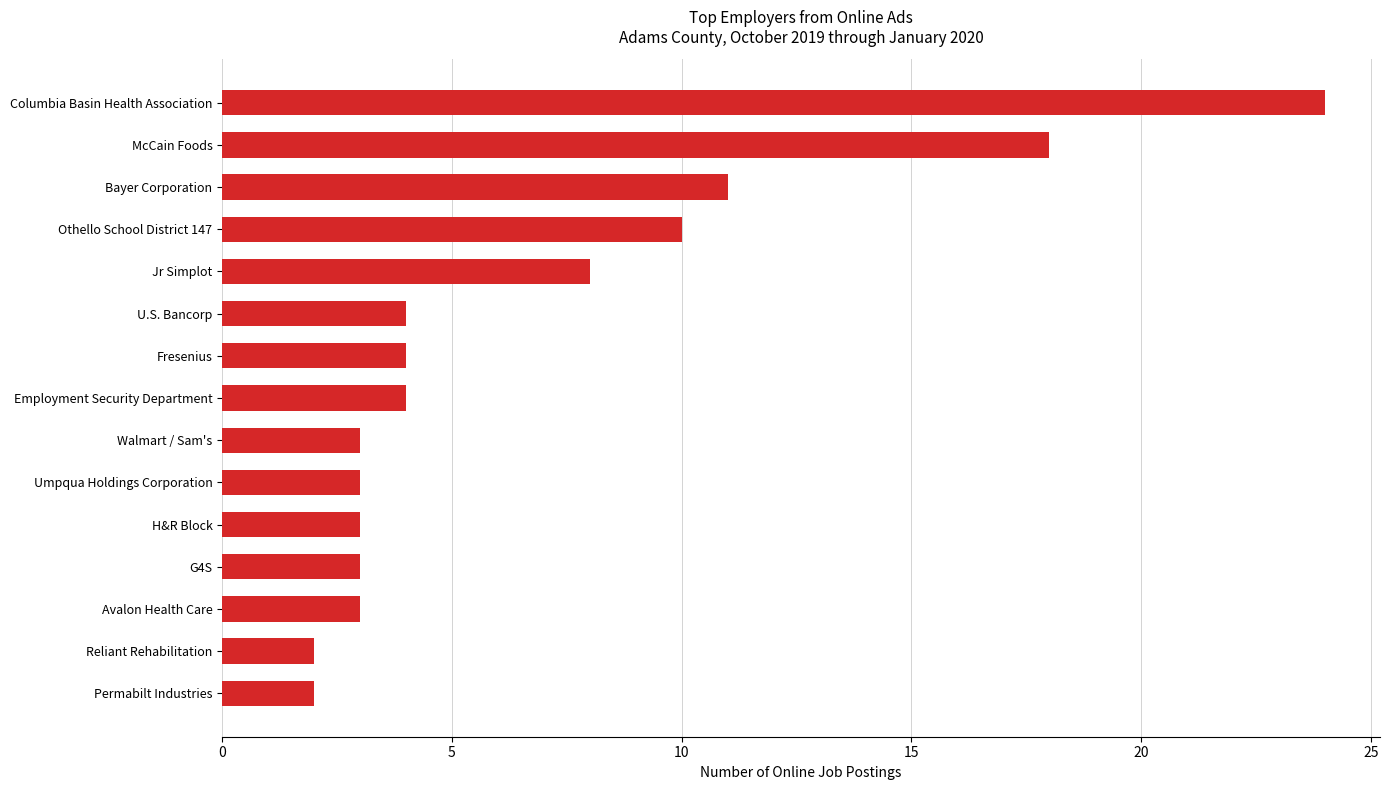

The chart shows a value of 4 at Fresenius. True or false?

True